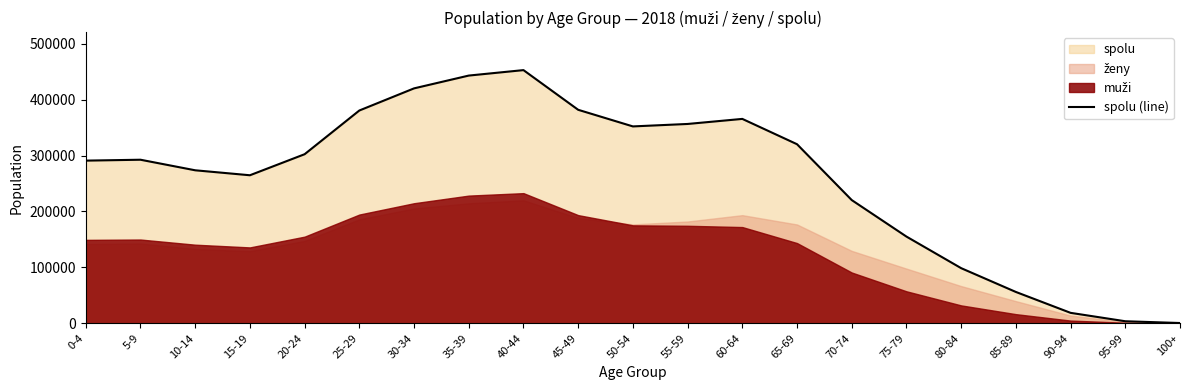

Between 75-79 and 20-24, which is larger?

20-24